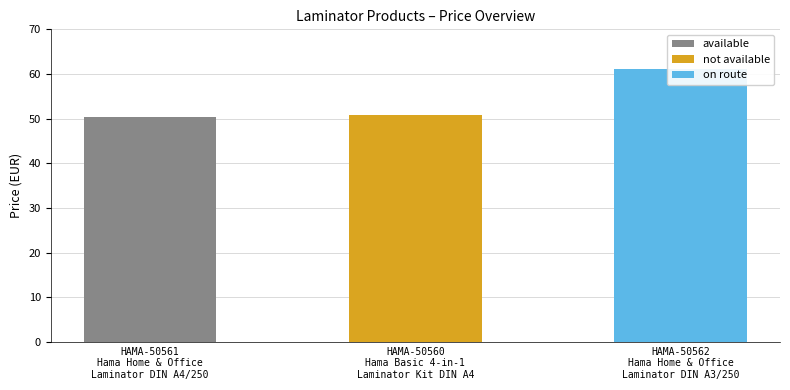

Is it true that the value at HAMA-50560
Hama Basic 4-in-1
Laminator Kit DIN A4 is 77.7?

False